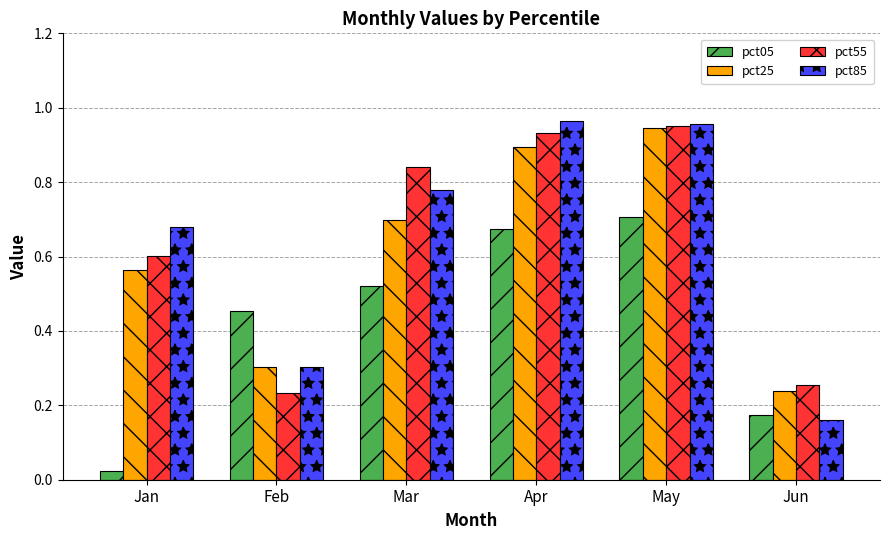

Are the bars grouped side by side (vs. stacked)?

Yes